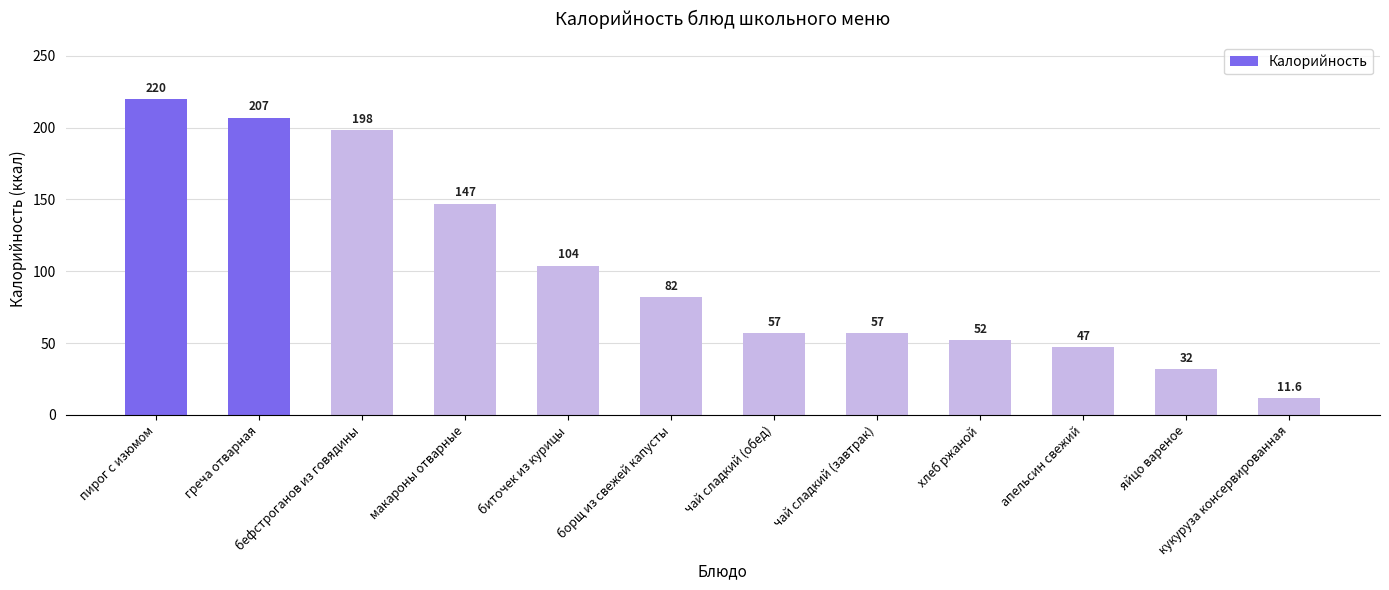

Which has a higher value, бефстроганов из говядины or чай сладкий (обед)?

бефстроганов из говядины